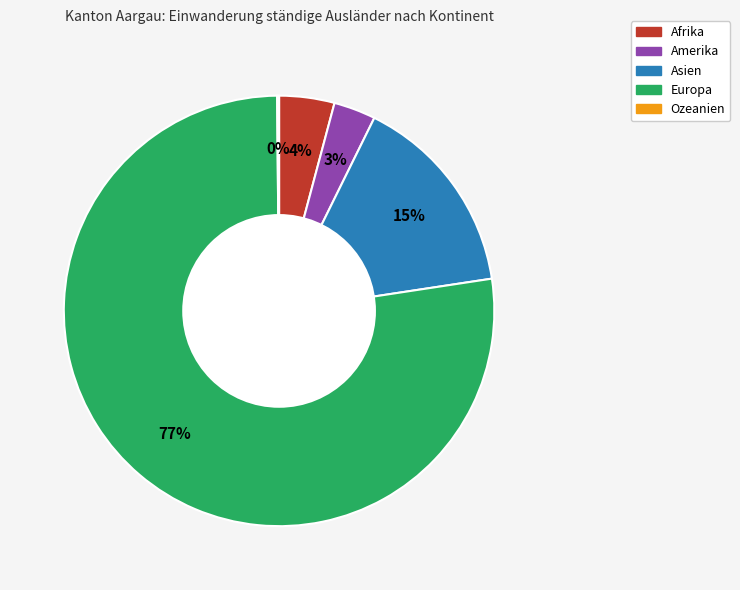

Is the sum of Afrika and Amerika greater than half?

No